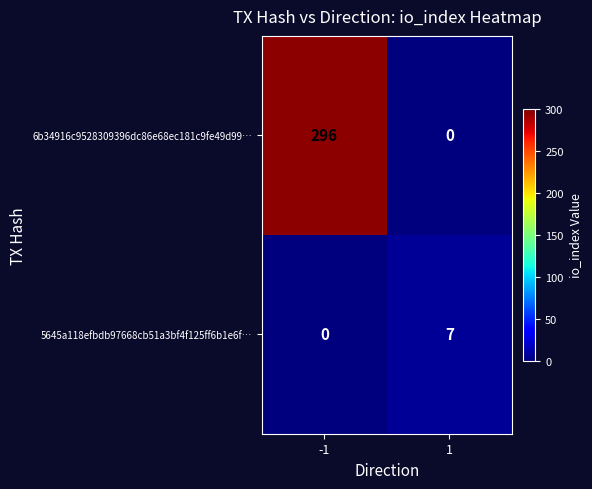

How many values in 5645a118efbdb97668cb51a3bf4f125ff6b1e6f… are above zero?

1